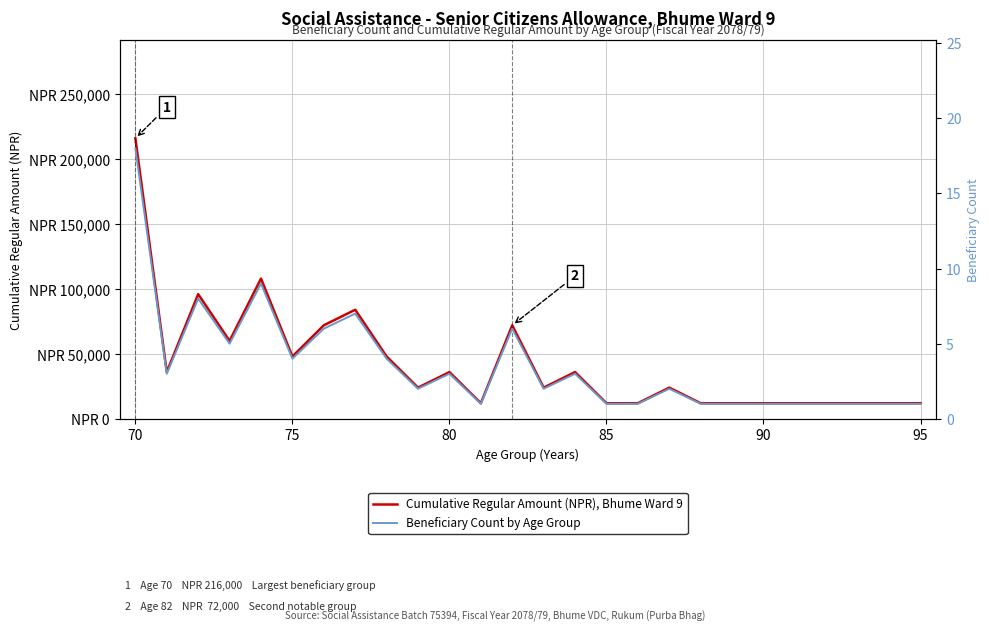

Rank the series by their average value, from highest to lowest.

Cumulative Regular Amount (NPR), Bhume Ward 9, Beneficiary Count by Age Group